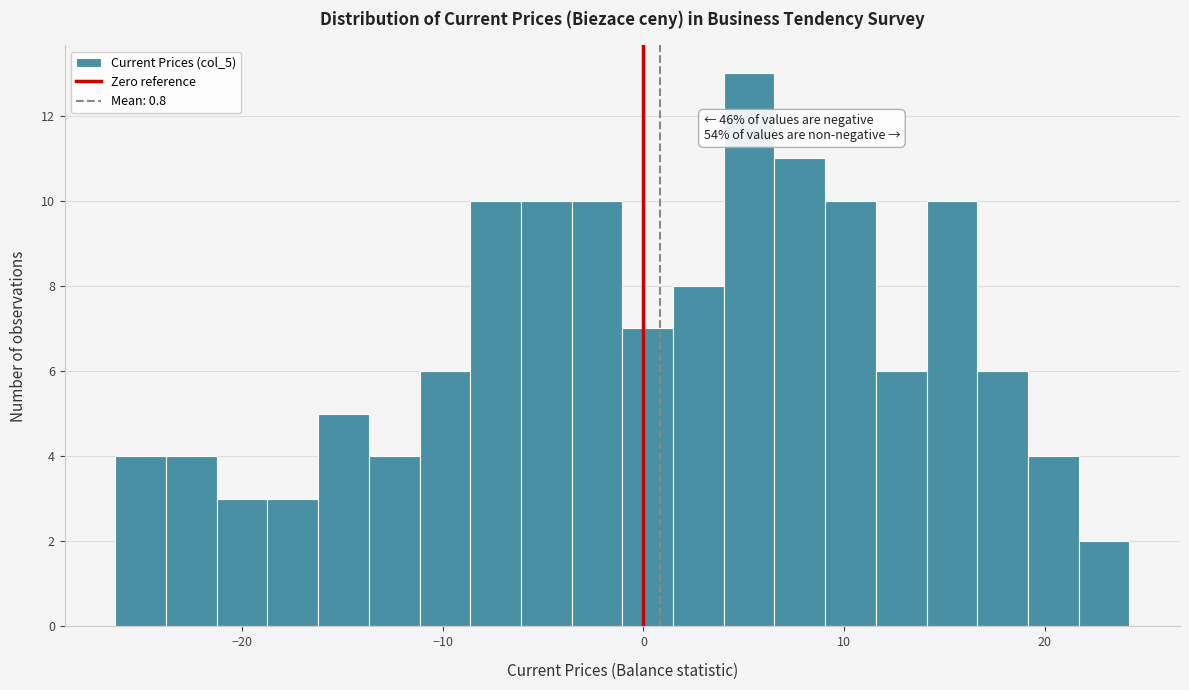

Read against the x-axis, roughly where is the centre of the tallest bar?

5